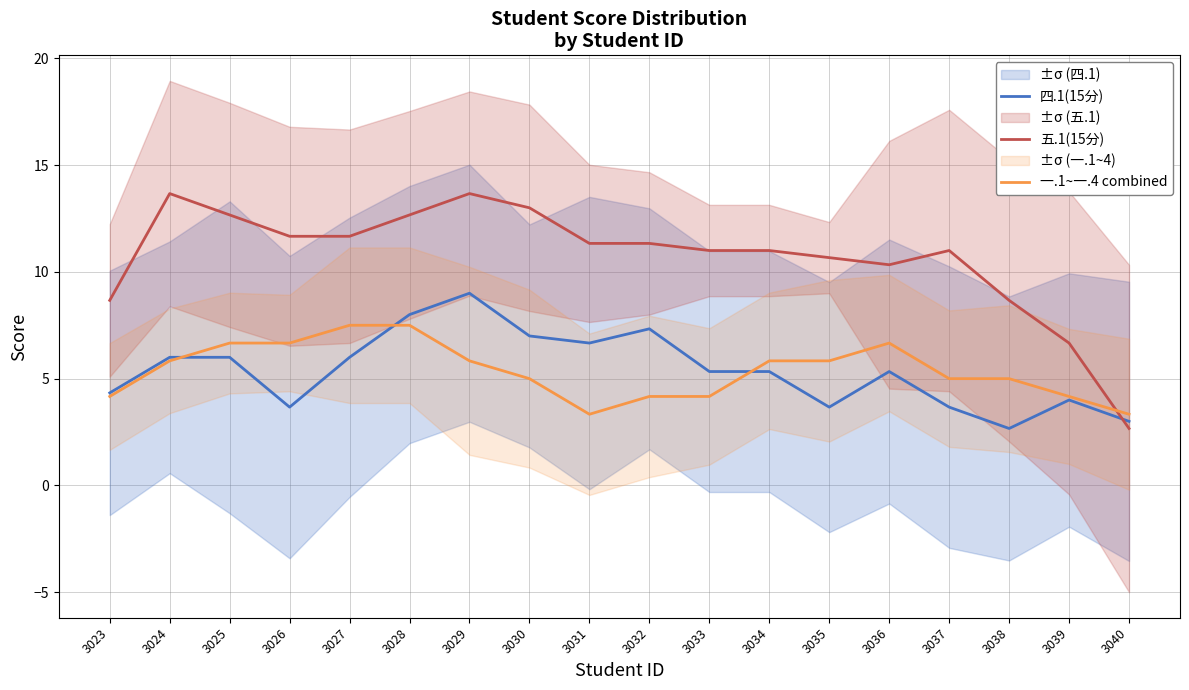

At which category does the chart reach its minimum across all series?

3038